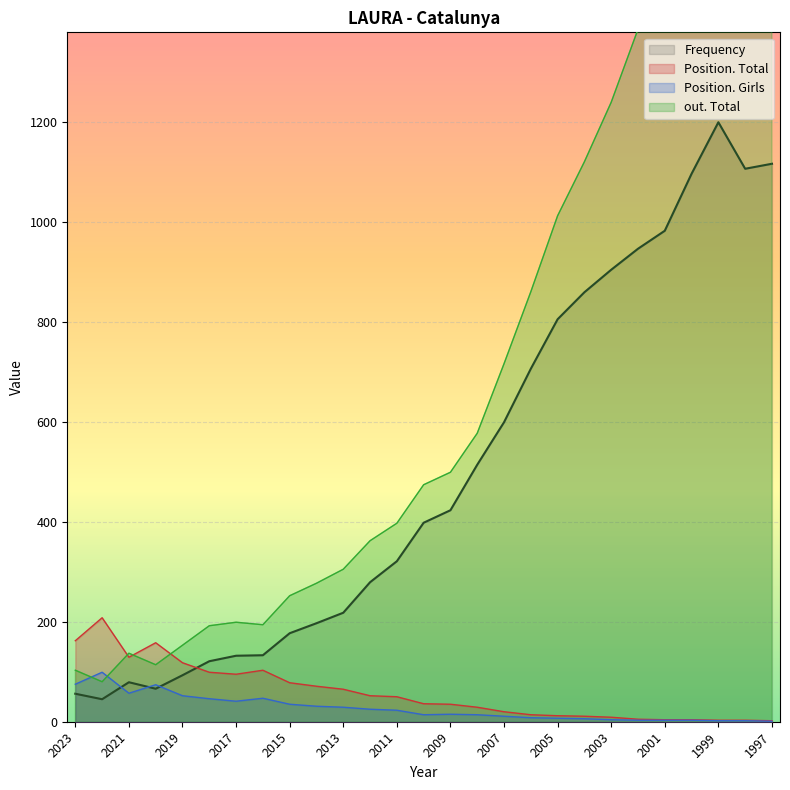

The Position. Girls series shows 4 at 2003. True or false?

True